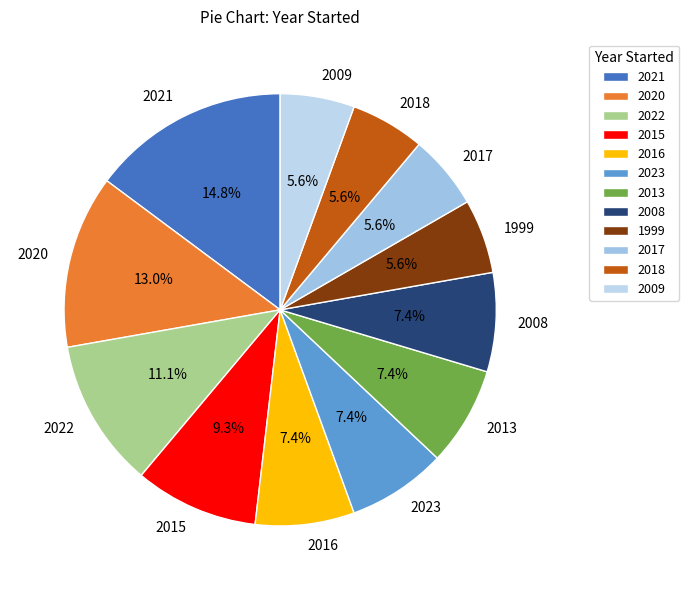

What is the largest slice in the pie chart?

2021